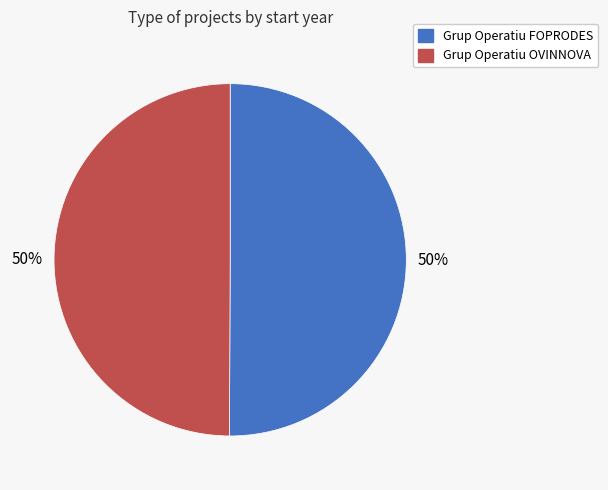

Approximately how many times larger is the value at Grup Operatiu OVINNOVA compared to Grup Operatiu FOPRODES?

1.0